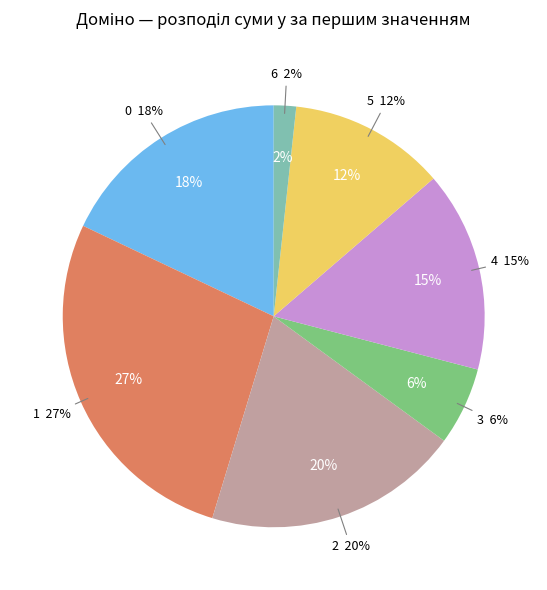

True or false: 6|6 accounts for 2% of the total.

True